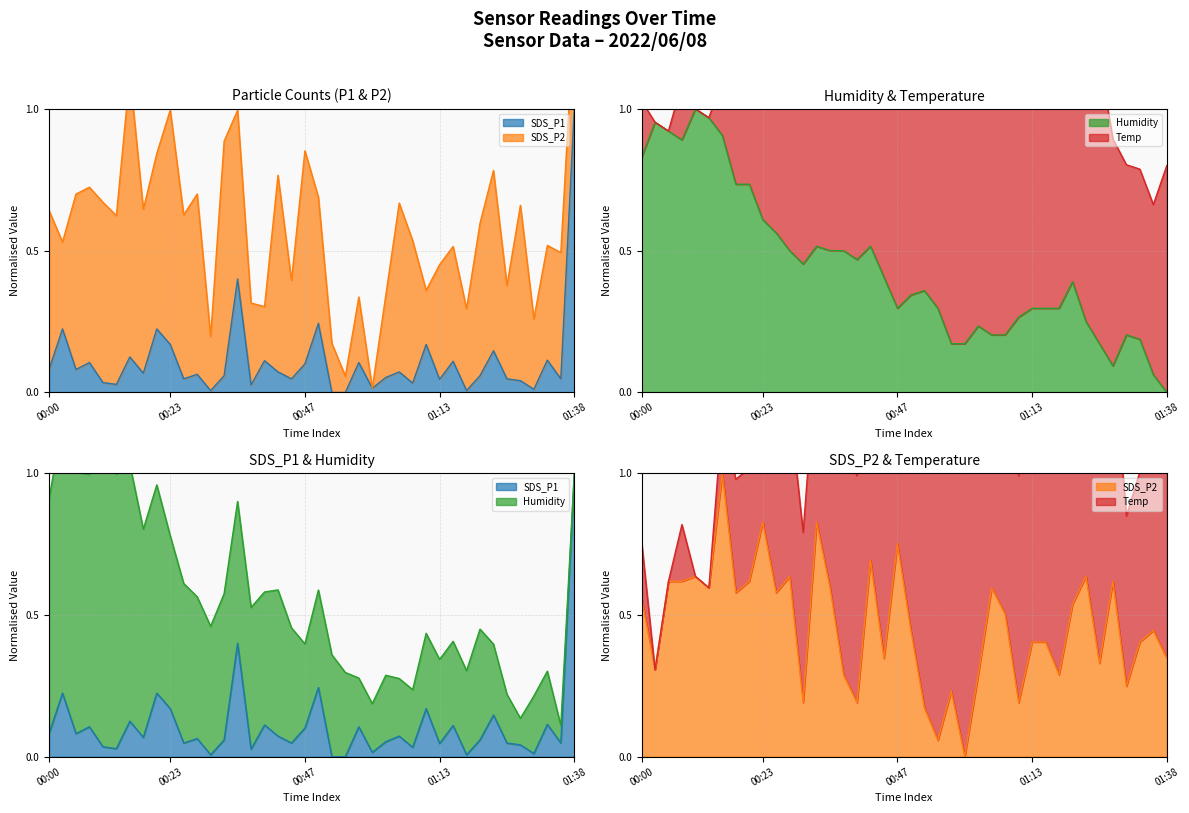

After their last crossing, which series has the higher values: Humidity or SDS_P2?

SDS_P2